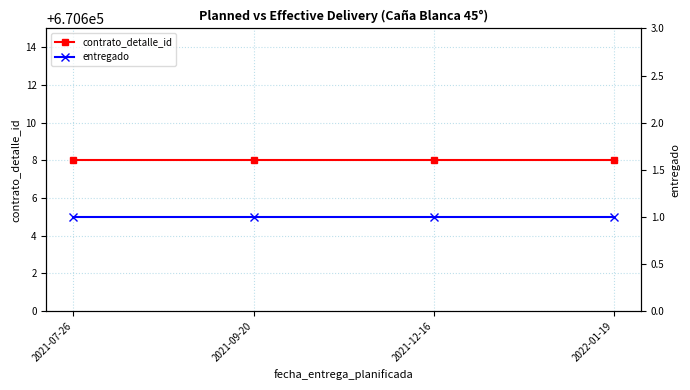

What is the approximate value of contrato_detalle_id at 2021-12-16?

670608